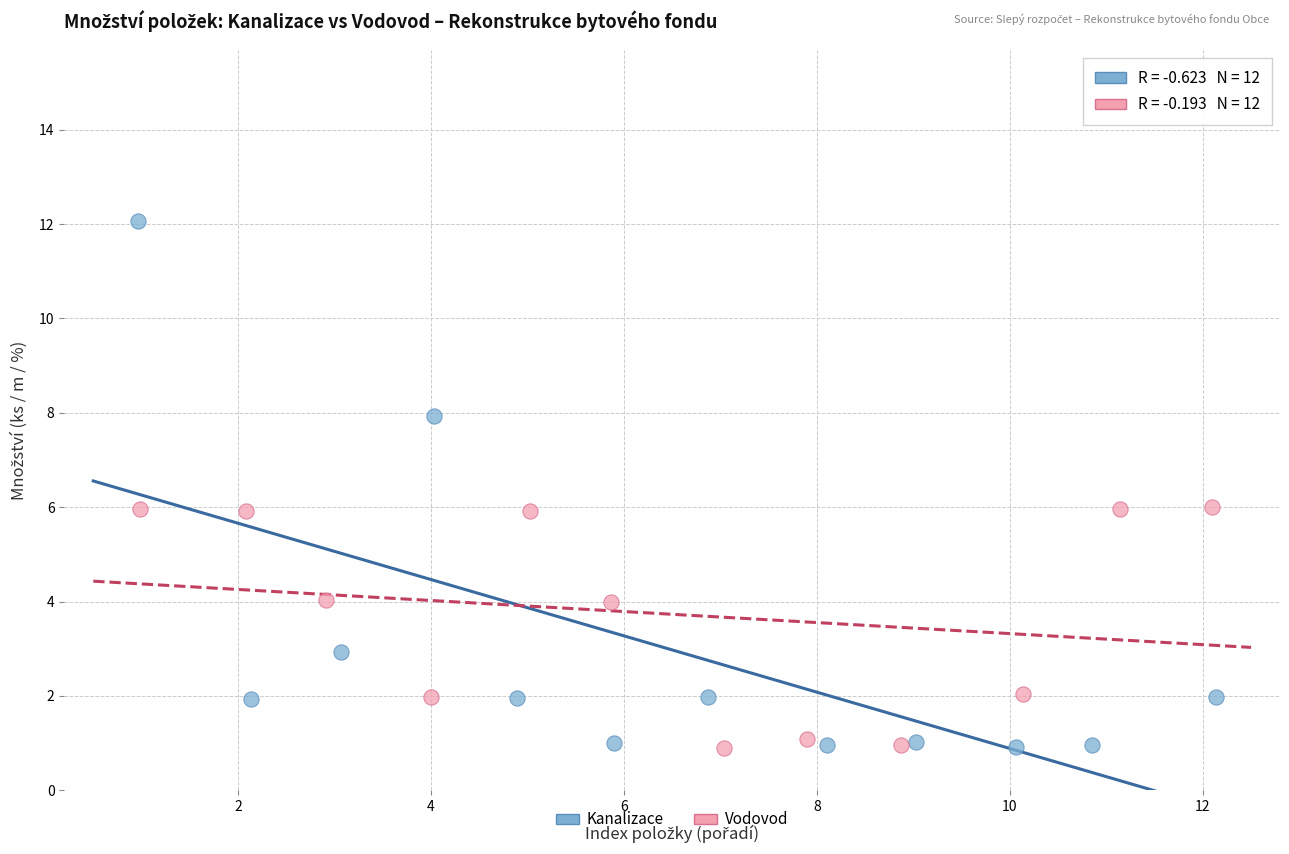

Which series reaches the maximum Y coordinate?

Kanalizace